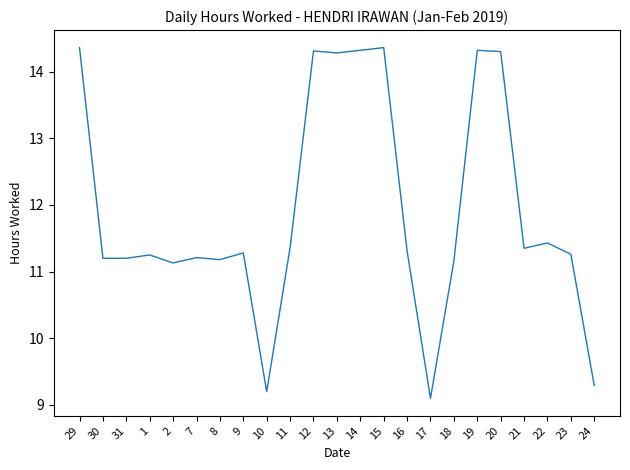

What position from the left is 18?

17